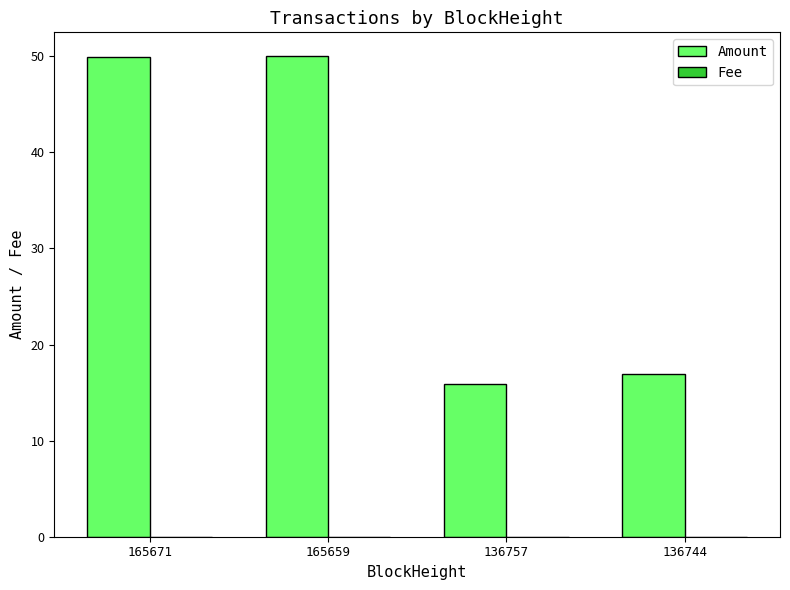

Are the bars horizontal?

No